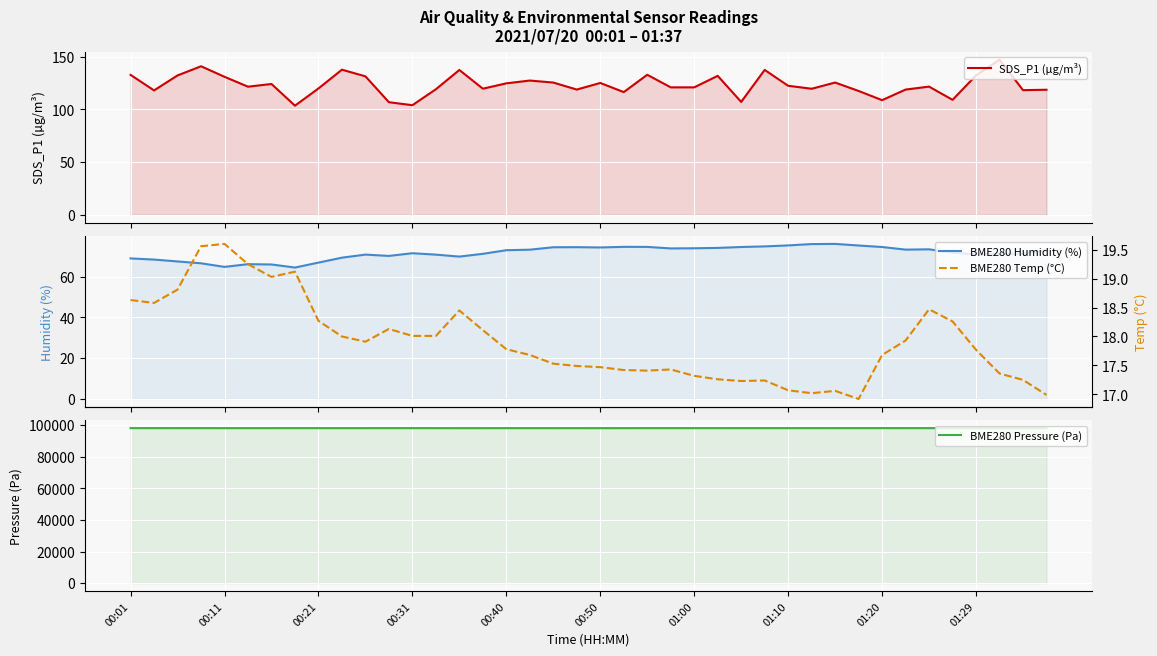

What is the sum of the BME280 Temp (°C) values at 26 and 33?

35.2